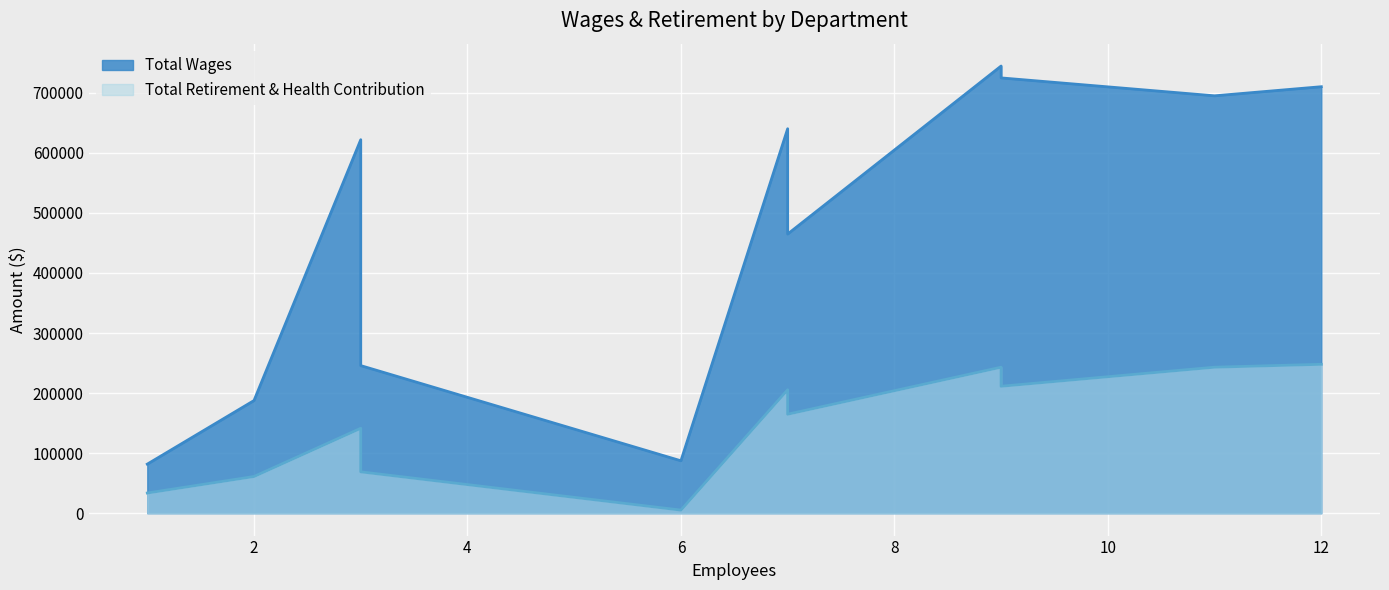

True or false: Total Retirement & Health Contribution and Total Wages intersect in this chart.

False